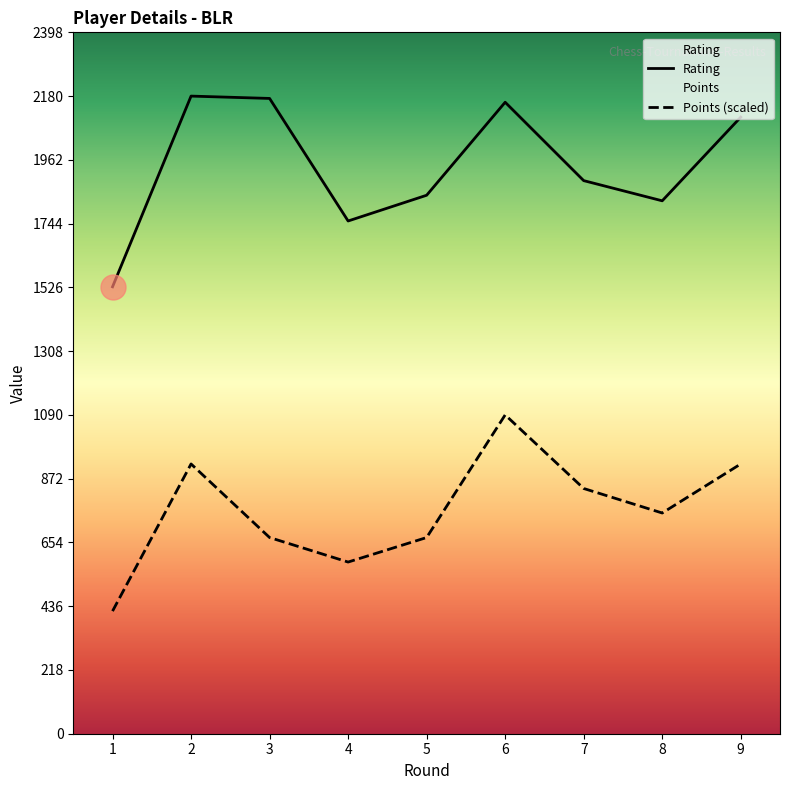

Which series has the largest range (max minus min)?

Points